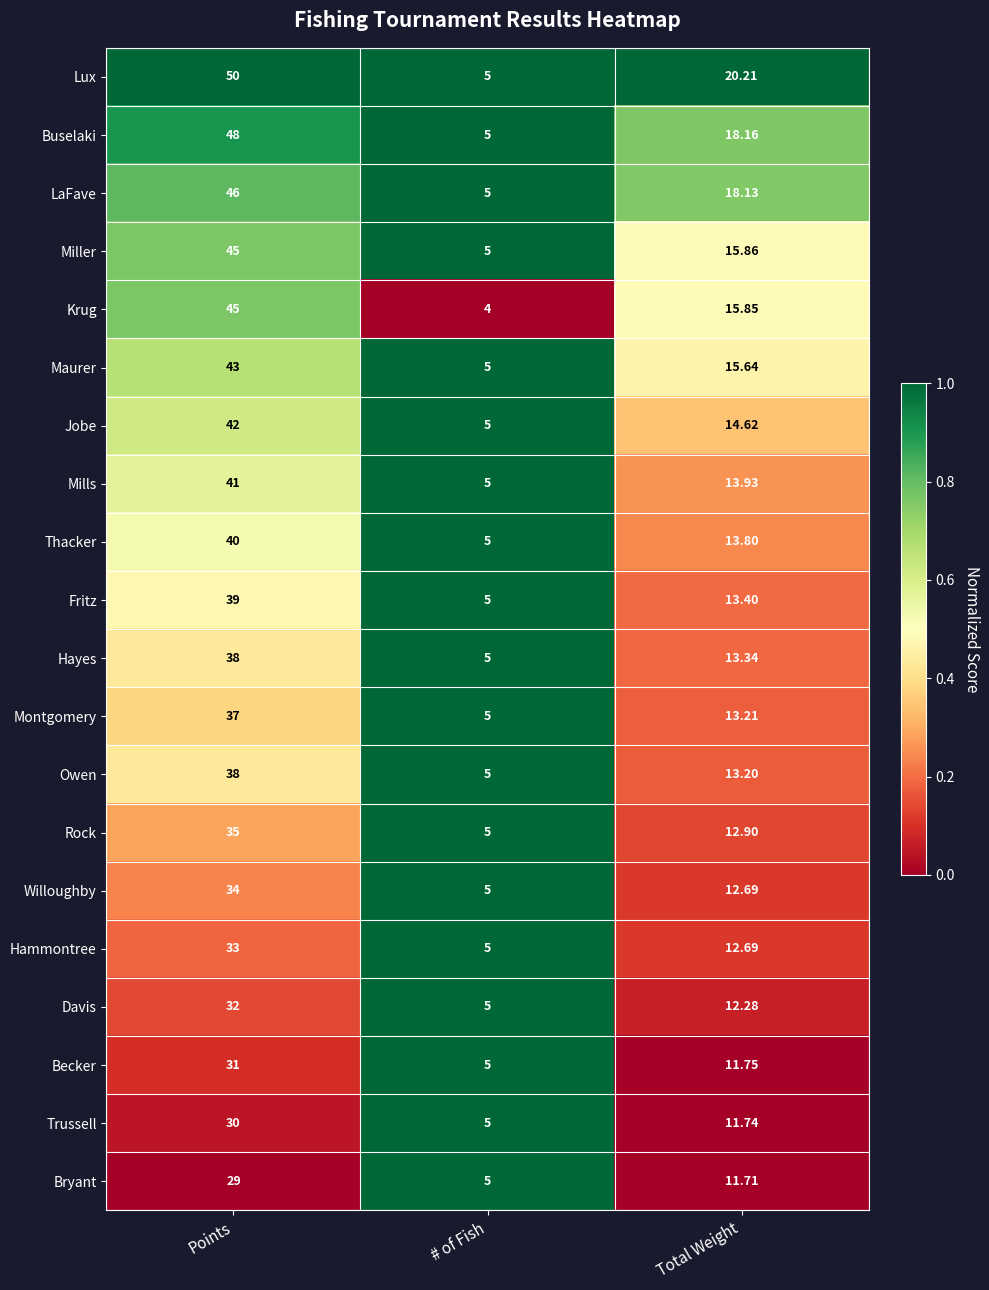

Which series changed the most between Points and # of Fish?

Lux